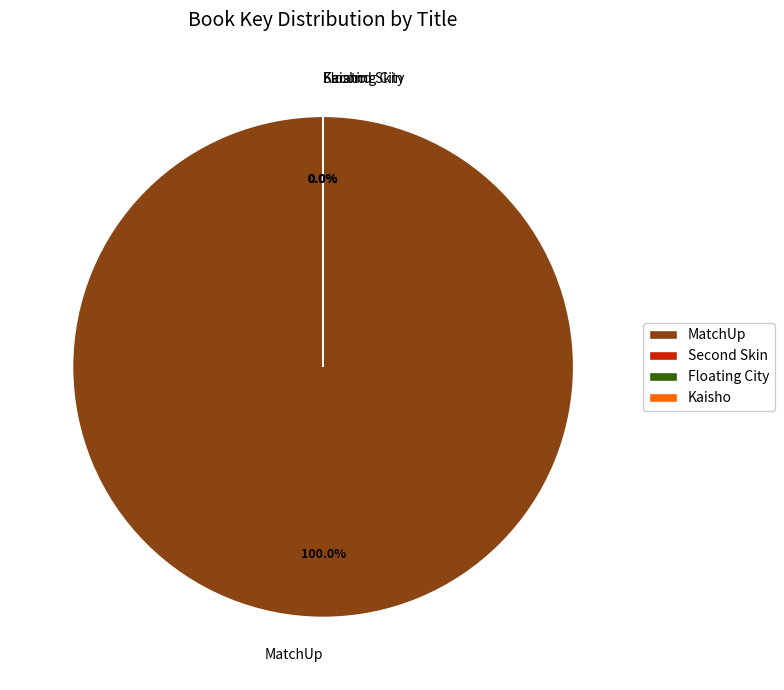

Count the number of slices in the pie.

4